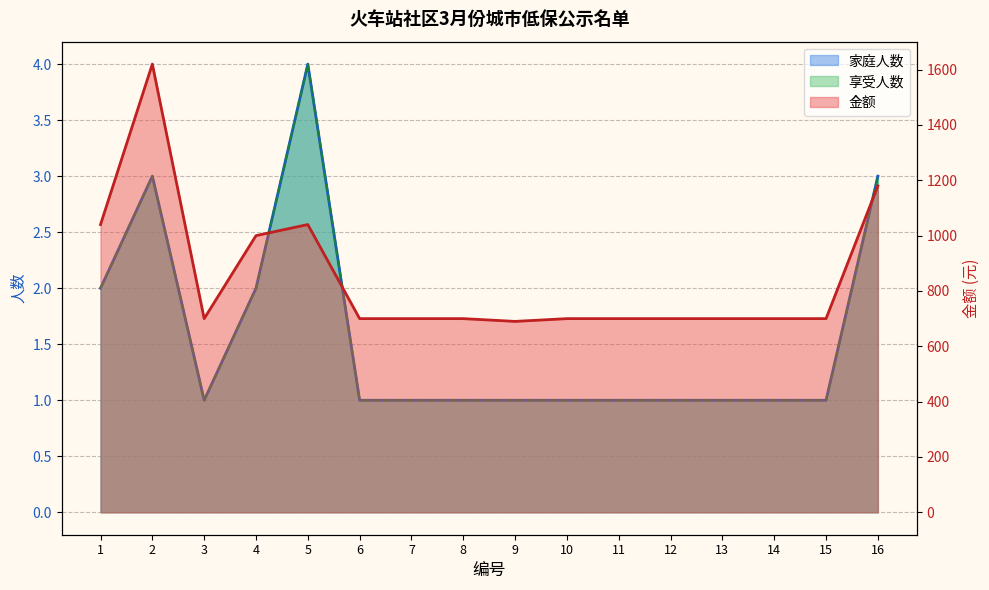

True or false: 家庭人数 has a value of 1 at 15.

True